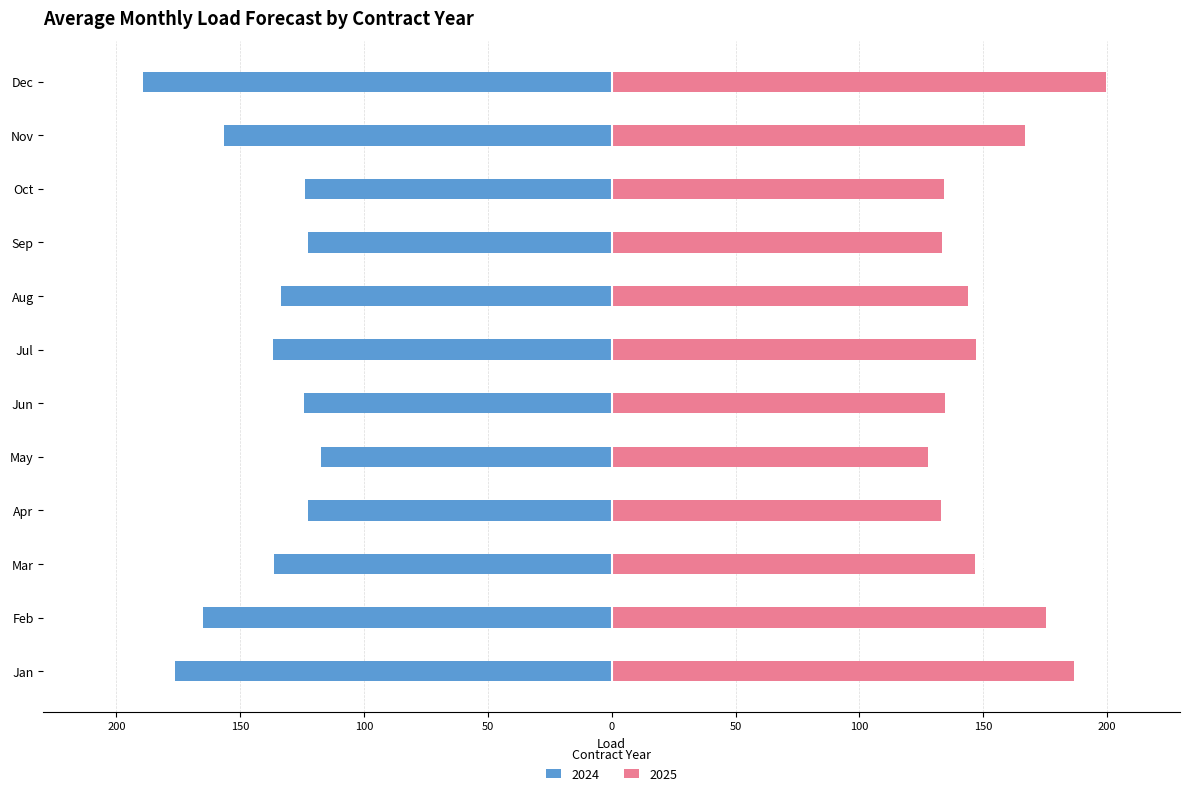

Reading right to left, list all the values displayed in this chart.

2024: Dec=-189.0	Nov=-156.5	Oct=-123.8	Sep=-122.7	Aug=-133.3	Jul=-136.7	Jun=-124.2	May=-117.3	Apr=-122.5	Mar=-136.2	Feb=-165.0	Jan=-176.1
2025: Dec=199.5	Nov=167.0	Oct=134.4	Sep=133.2	Aug=143.8	Jul=147.3	Jun=134.7	May=127.8	Apr=133.0	Mar=146.7	Feb=175.5	Jan=186.6